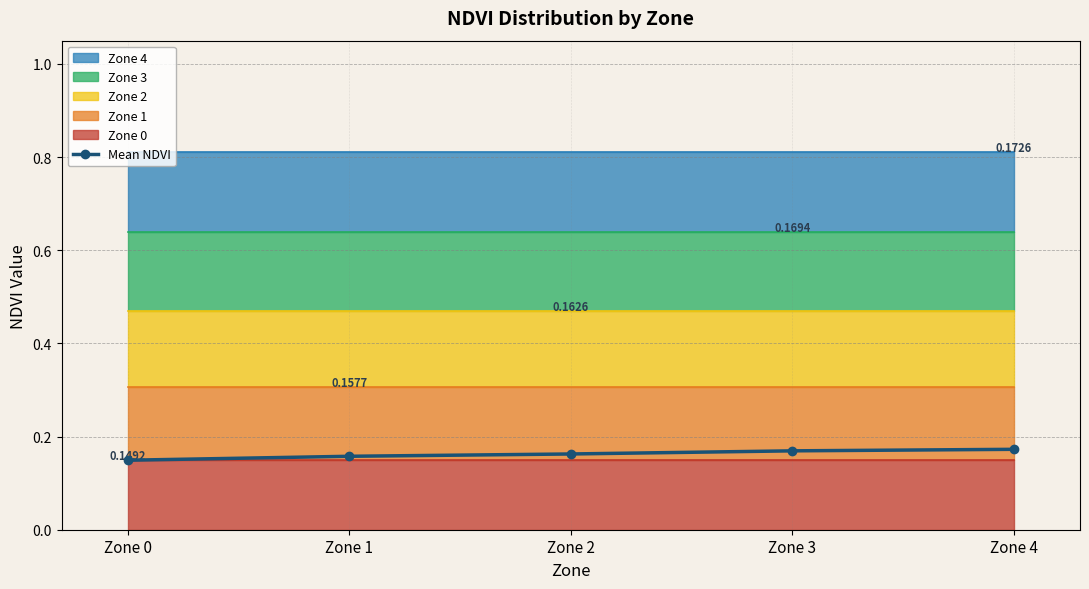

Reading left to right, list all the values displayed in this chart.

0.1	0.2	0.2	0.2	0.2